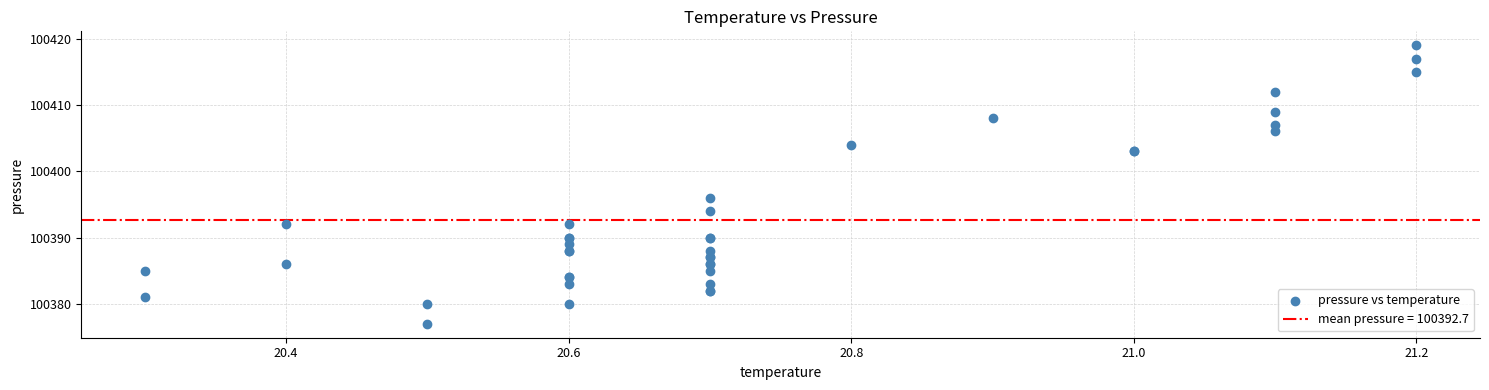

What Y value in the scatter plot is closest to 100398?

100396